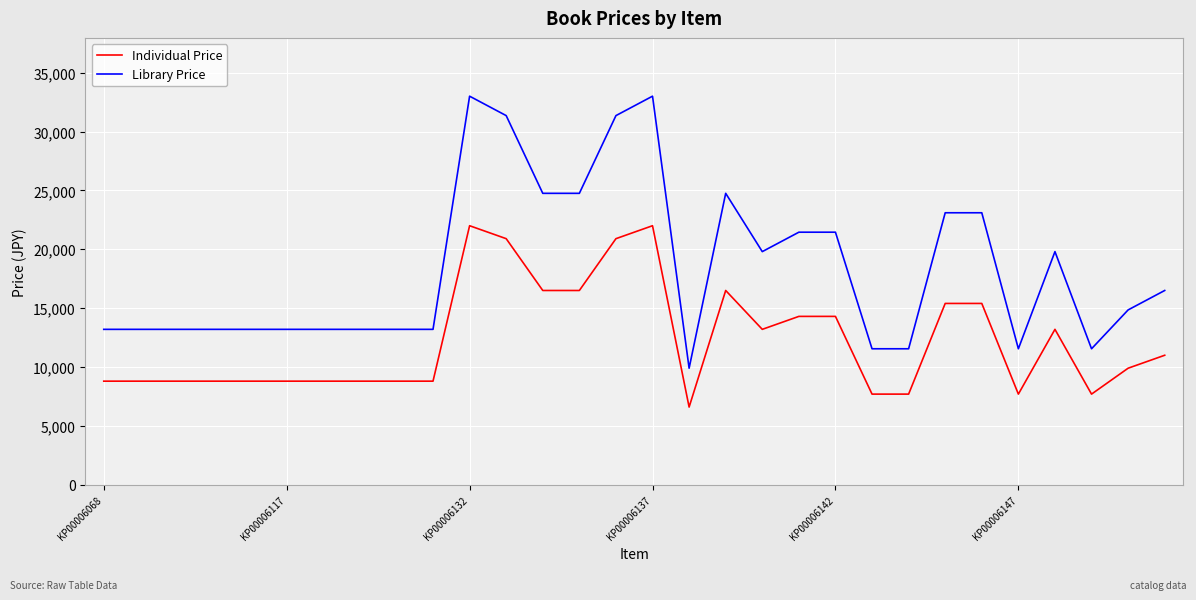

What is the average value of the Library Price series?

18370